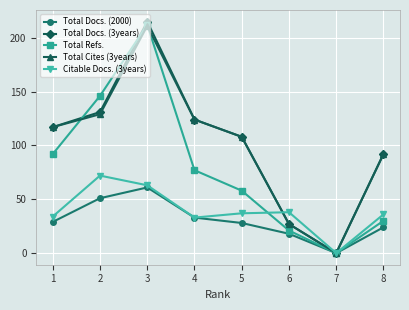

At which category is the sum across all series the highest?

3